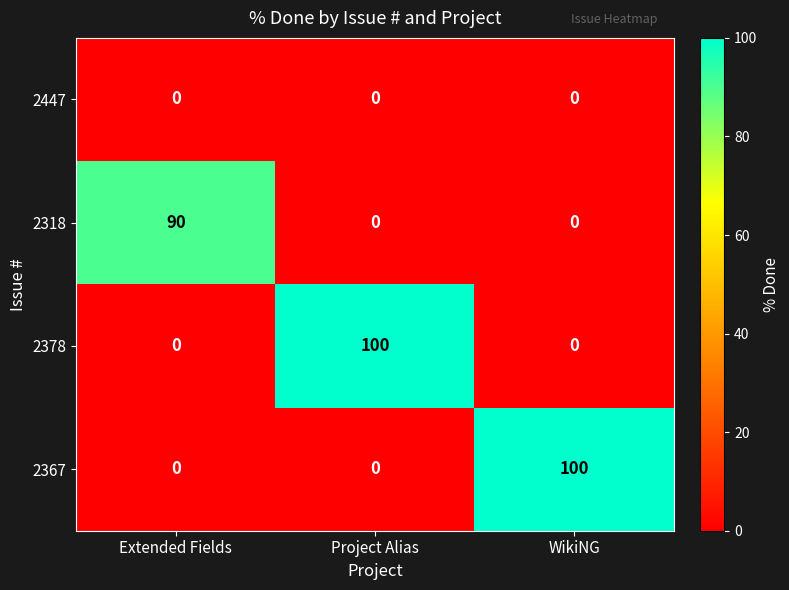

What is the difference between the maximum and minimum values in the 2318 series?

90